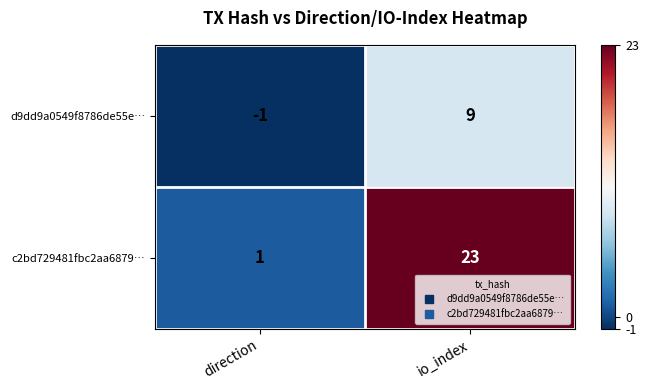

Which series has the widest spread of values?

c2bd729481fbc2aa6879…